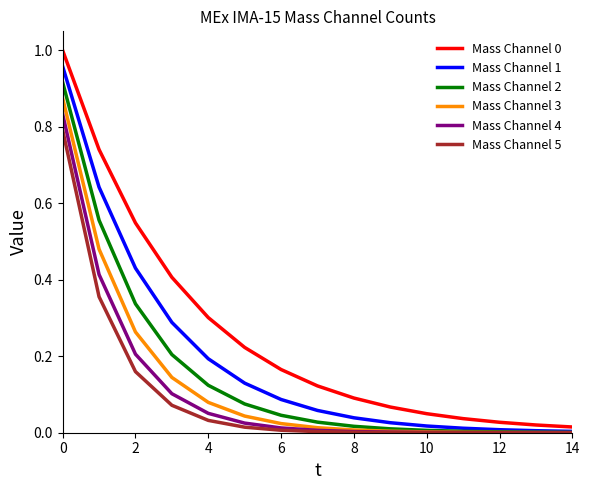

Which series has the largest total across all categories?

Mass Channel 0